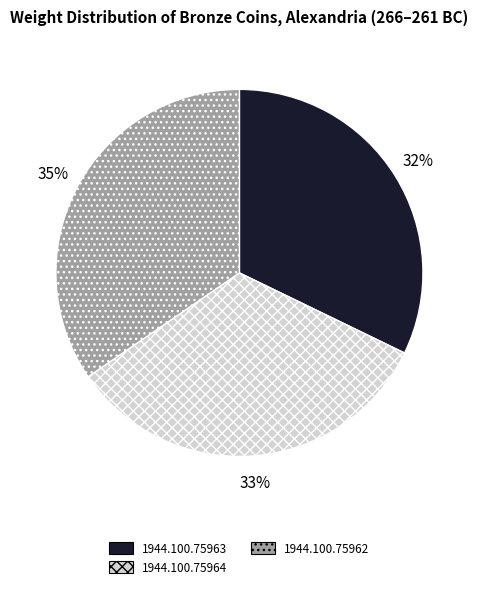

Which category has the smallest portion of the pie?

1944.100.75963